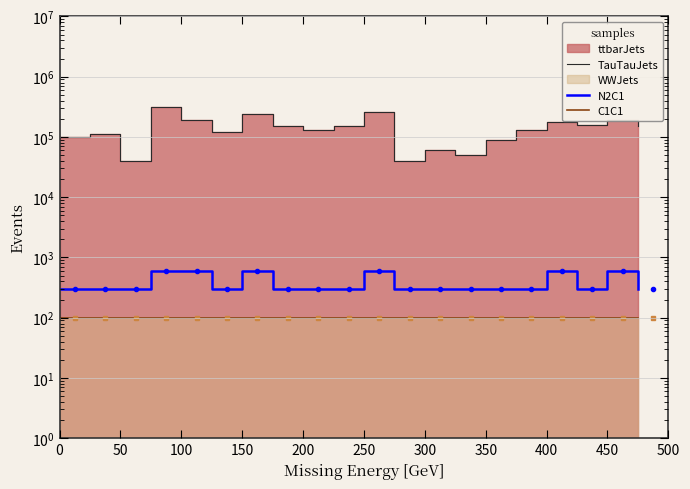

Reading left to right, transcribe all the data shown in this chart.

TauTauJets: 100000	110000	40000	320000	190000	120000	240000	150000	130000	150000	260000	40000	60000	50000	90000	130000	180000	160000	190000	150000
N2C1: 300	300	300	600	600	300	600	300	300	300	600	300	300	300	300	300	600	300	600	300
C1C1: 100	100	100	100	100	100	100	100	100	100	100	100	100	100	100	100	100	100	100	100